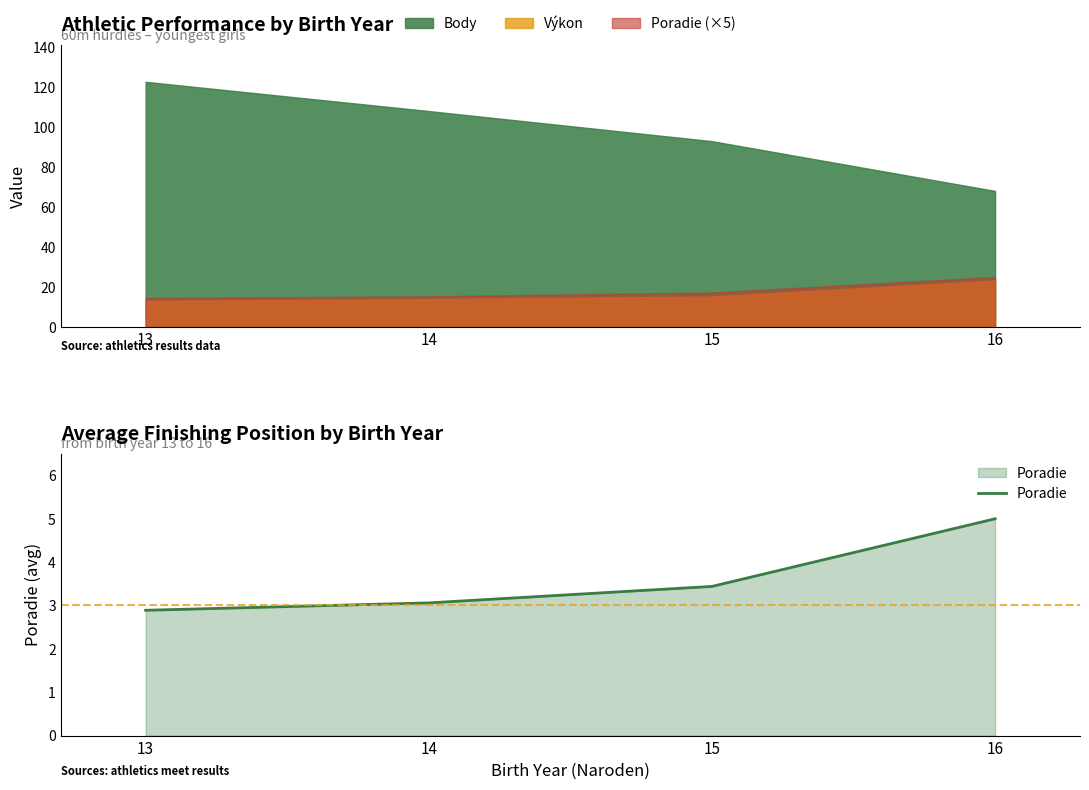

What is the lowest value of the Poradie series?

2.9